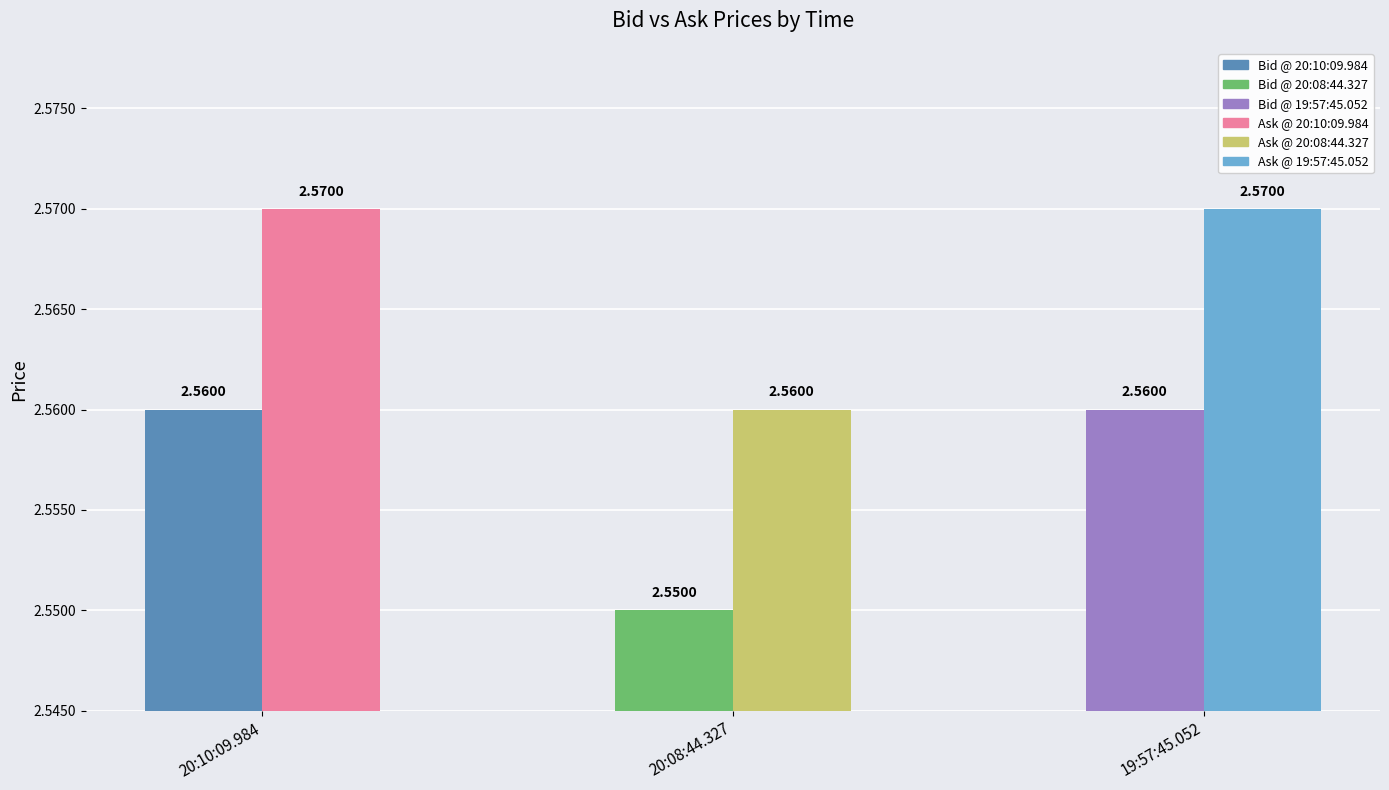

What position from the left is 19:57:45.052?

3